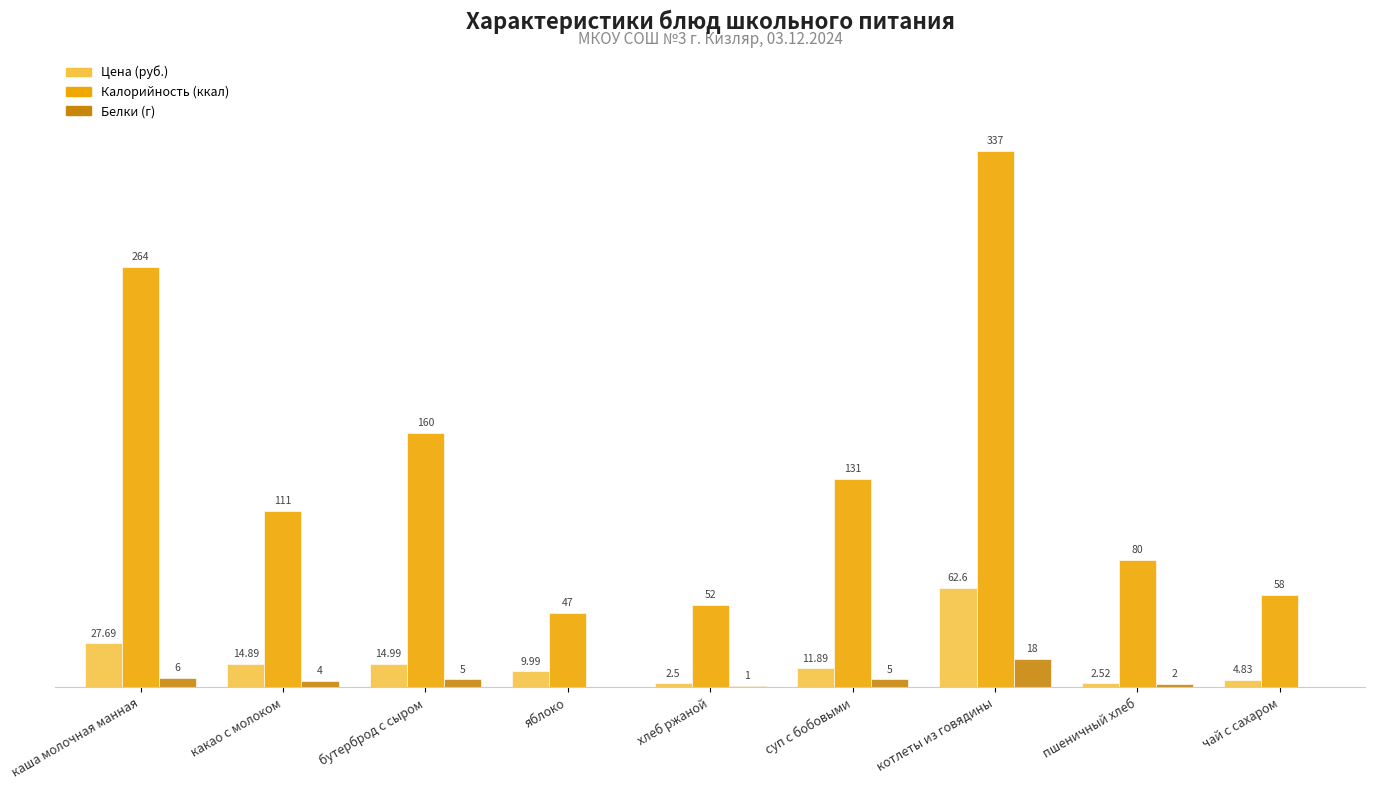

Between бутерброд с сыром and чай с сахаром, which series saw the biggest shift?

Калорийность (ккал)